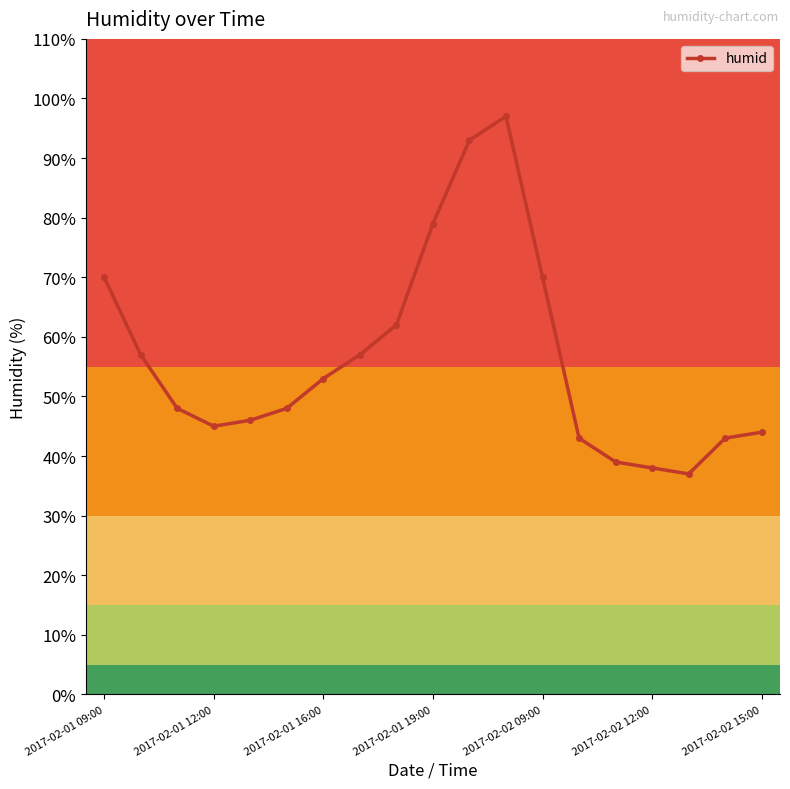

What is the value of the 1st point from the left?

70